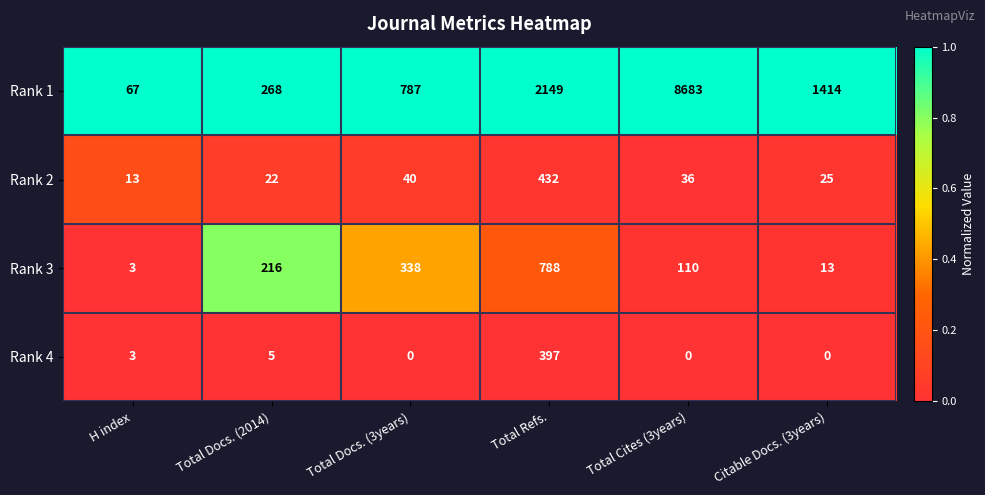

At how many categories does at least one series exceed 0?

6